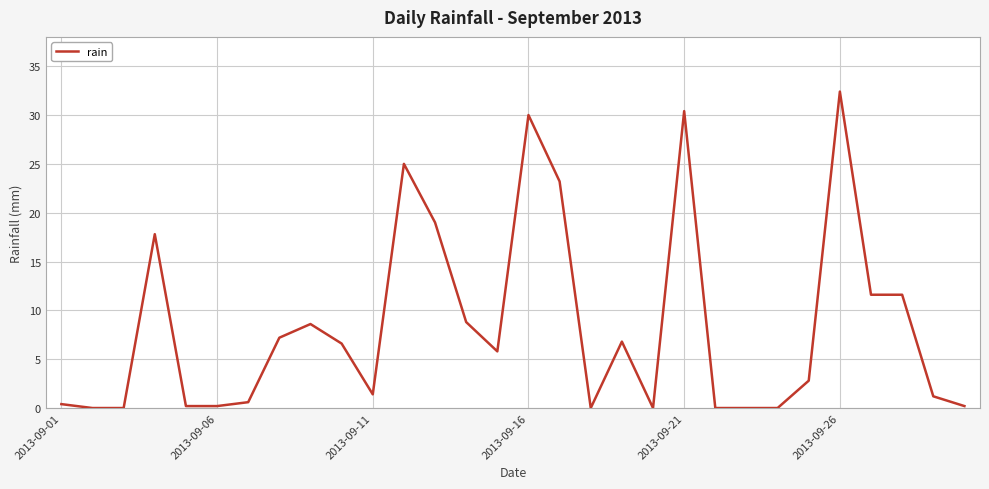

What is the difference between the maximum and minimum values?

32.4